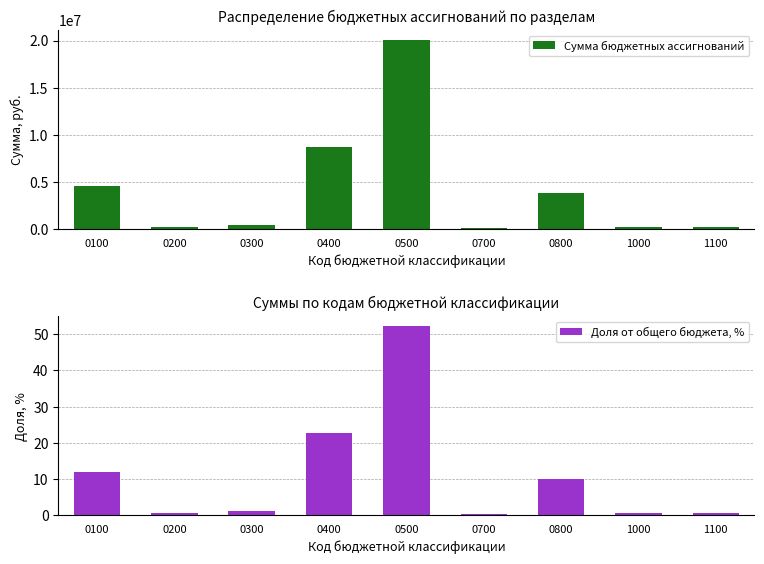

What is the maximum value for Сумма бюджетных ассигнований?

20102797